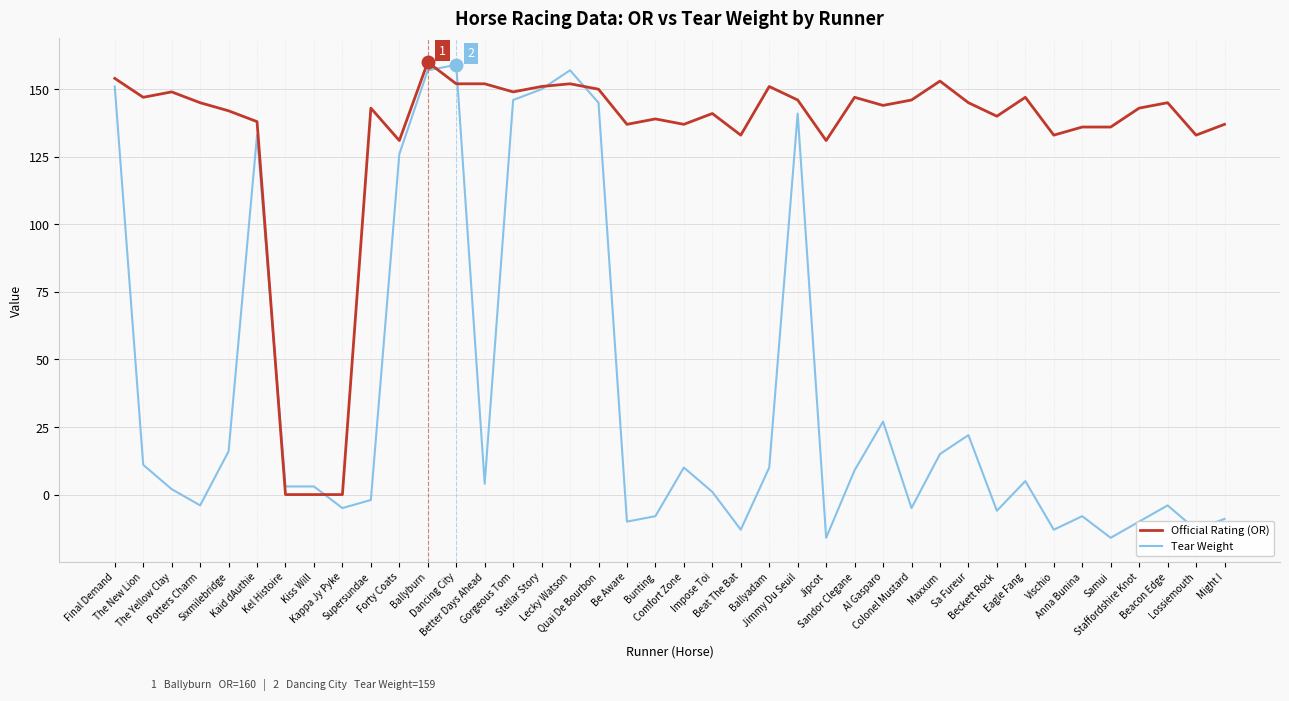

Where does the Official Rating (OR) series first go above 144?

Final Demand